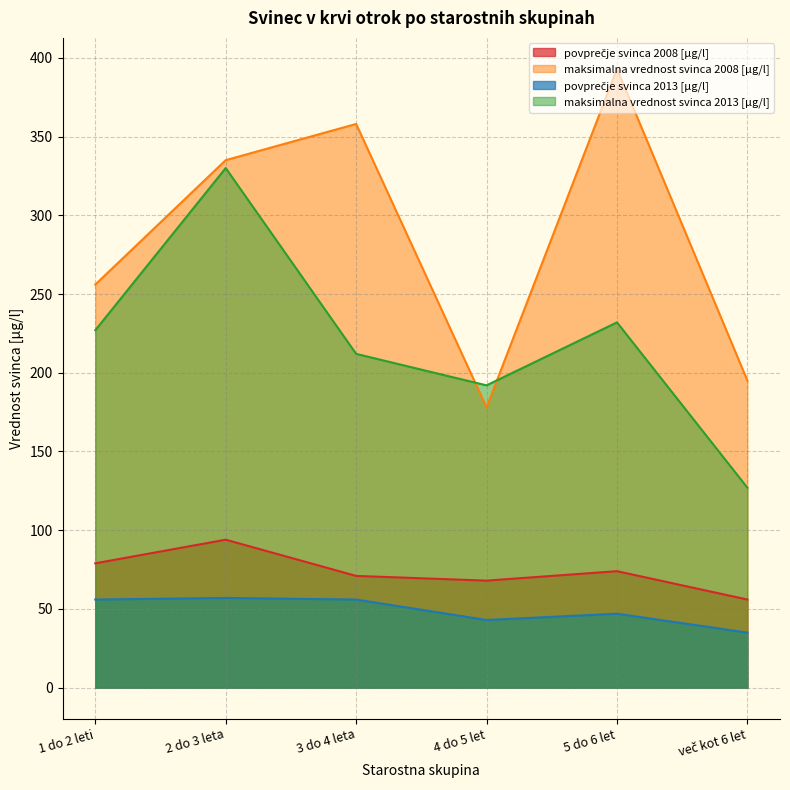

At 1 do 2 leti, list the series in order from largest to smallest.

maksimalna vrednost svinca 2008 [µg/l], maksimalna vrednost svinca 2013 [µg/l], povprečje svinca 2008 [µg/l], povprečje svinca 2013 [µg/l]